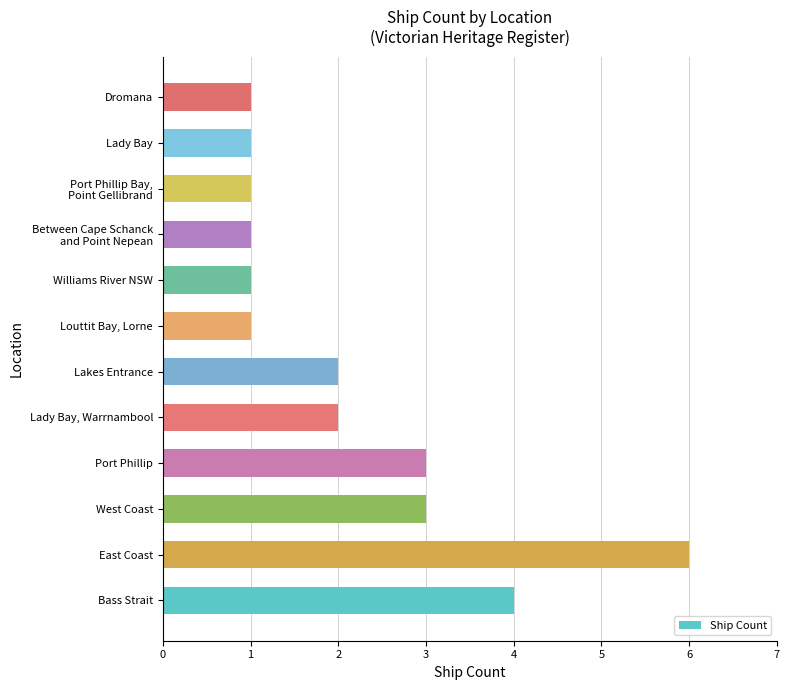

What is the maximum value shown in the chart?

6